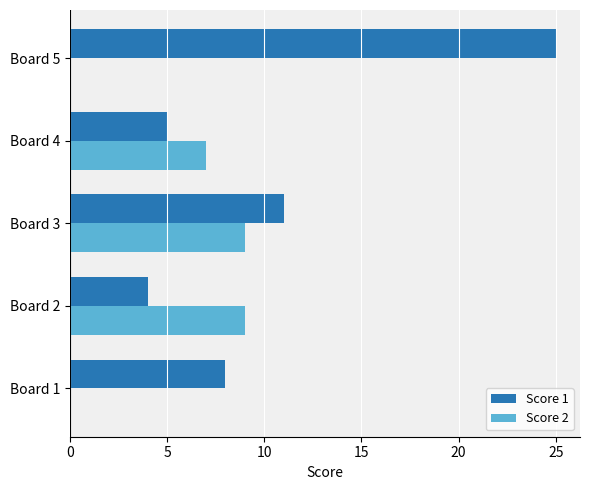

What is the highest value of the Score 1 series?

25